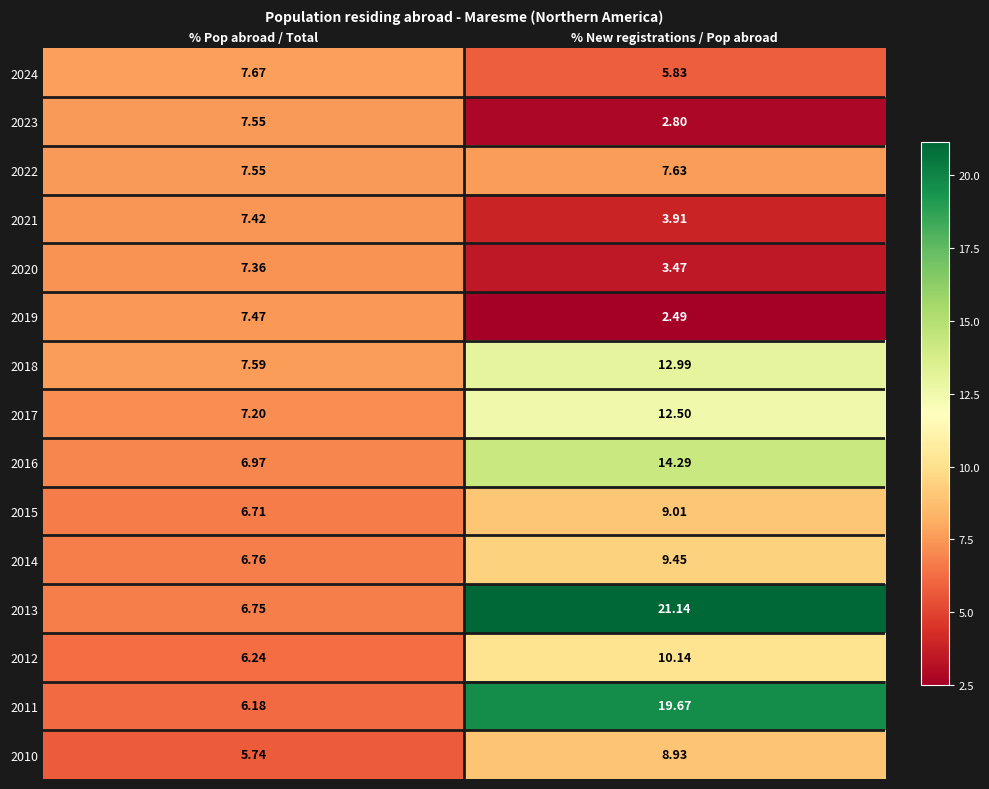

Is the value of 2021 at % New registrations / Pop abroad greater than the value of 2012 at % New registrations / Pop abroad?

No